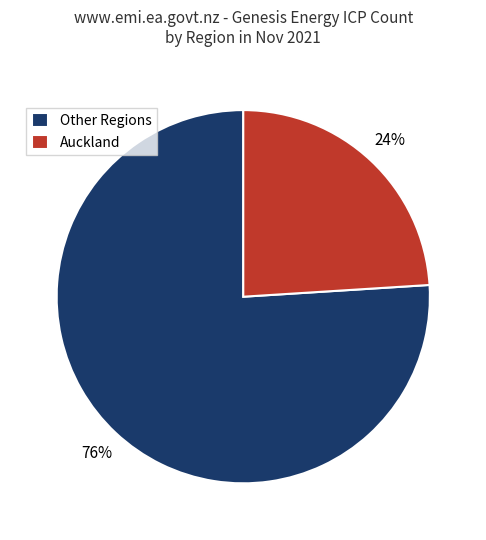

The Auckland slice represents 30% of the pie. True or false?

False